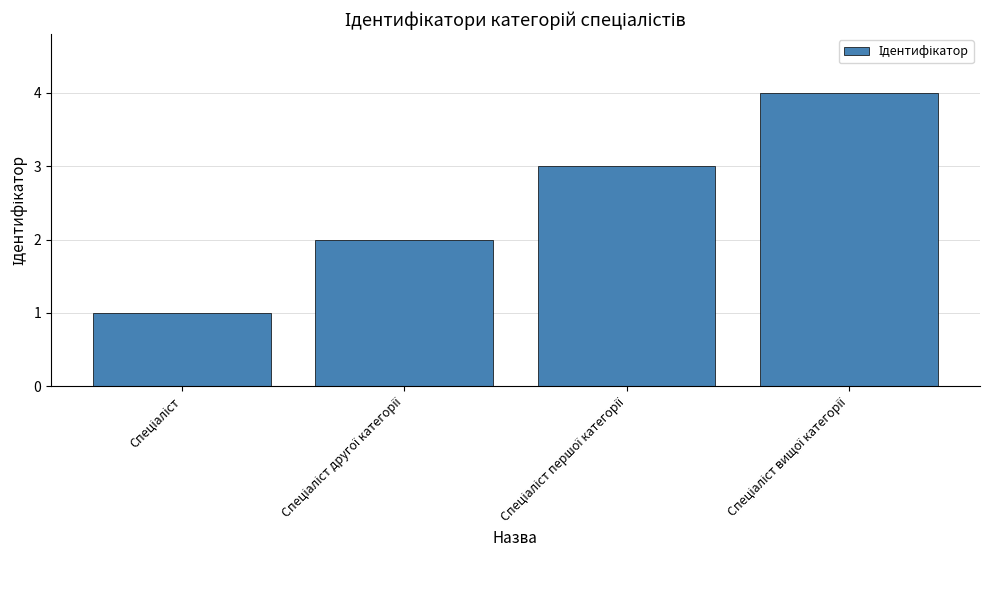

What is the greatest value displayed?

4